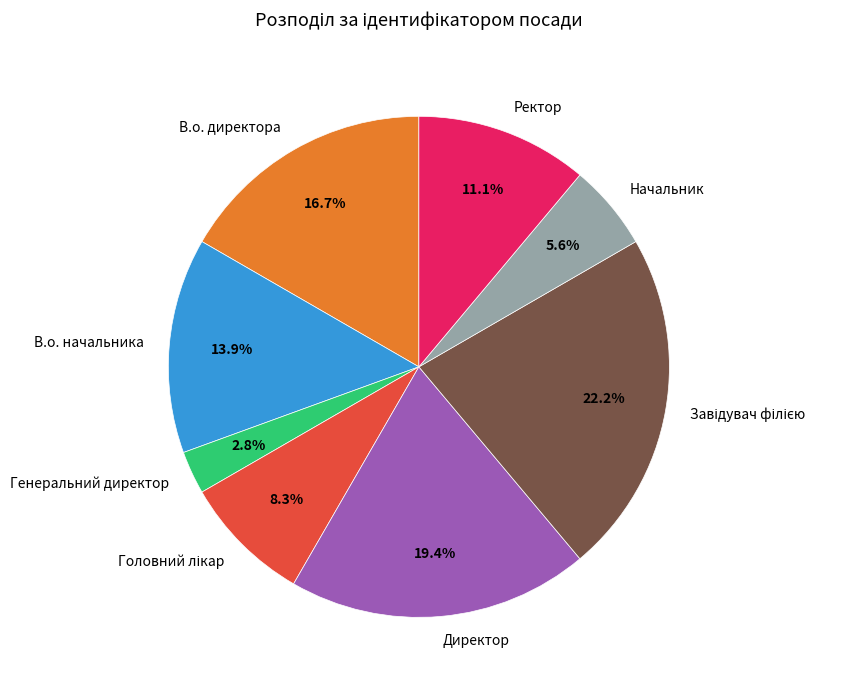

How much of the chart is everything except Директор?

80.6%